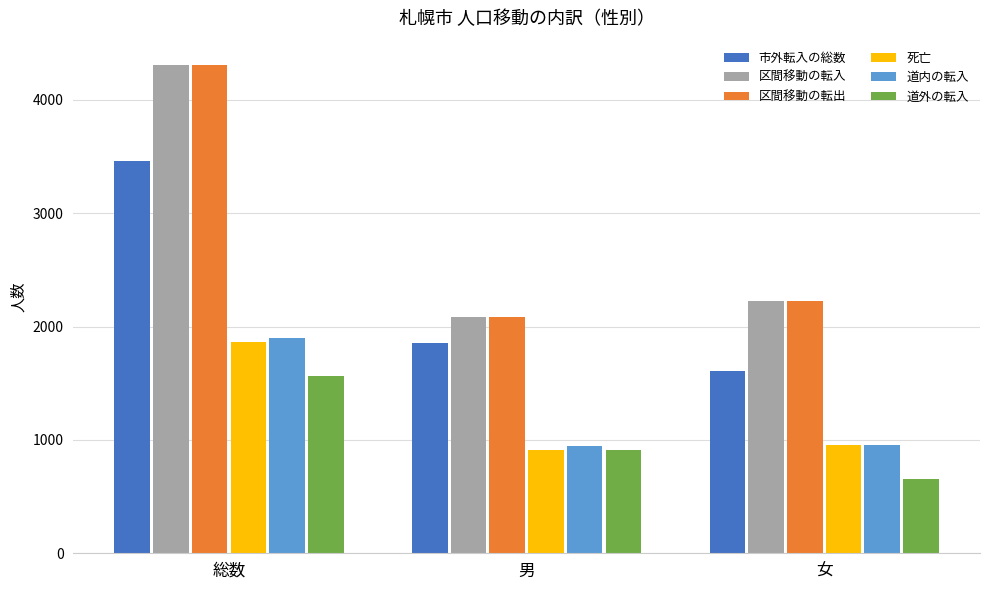

What is the difference between the 道外の転入 values at 女 and 男?

259